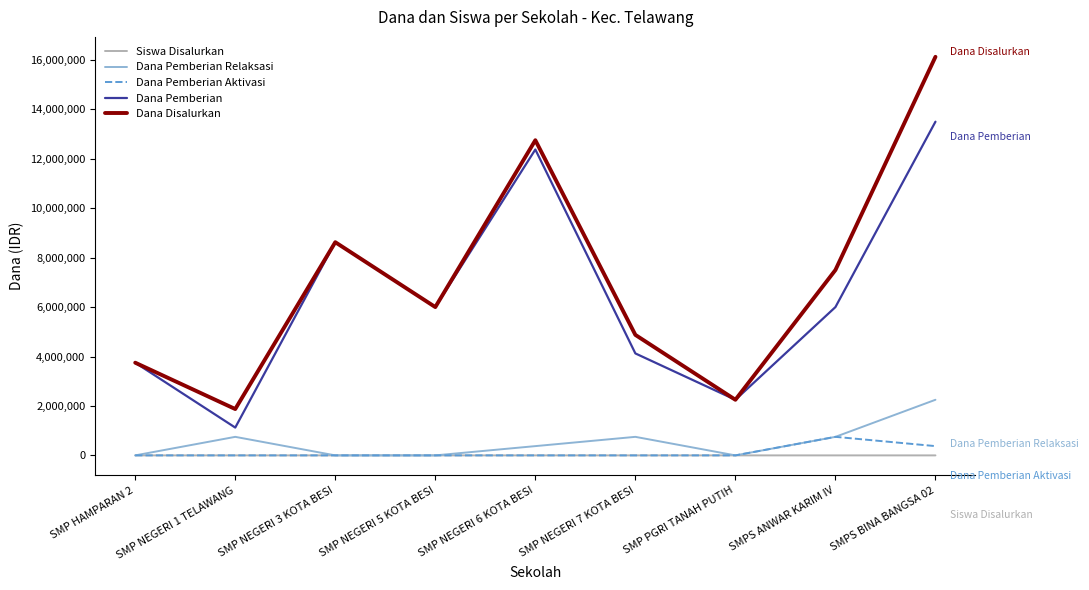

True or false: Dana Pemberian and Siswa Disalurkan cross at least once.

False